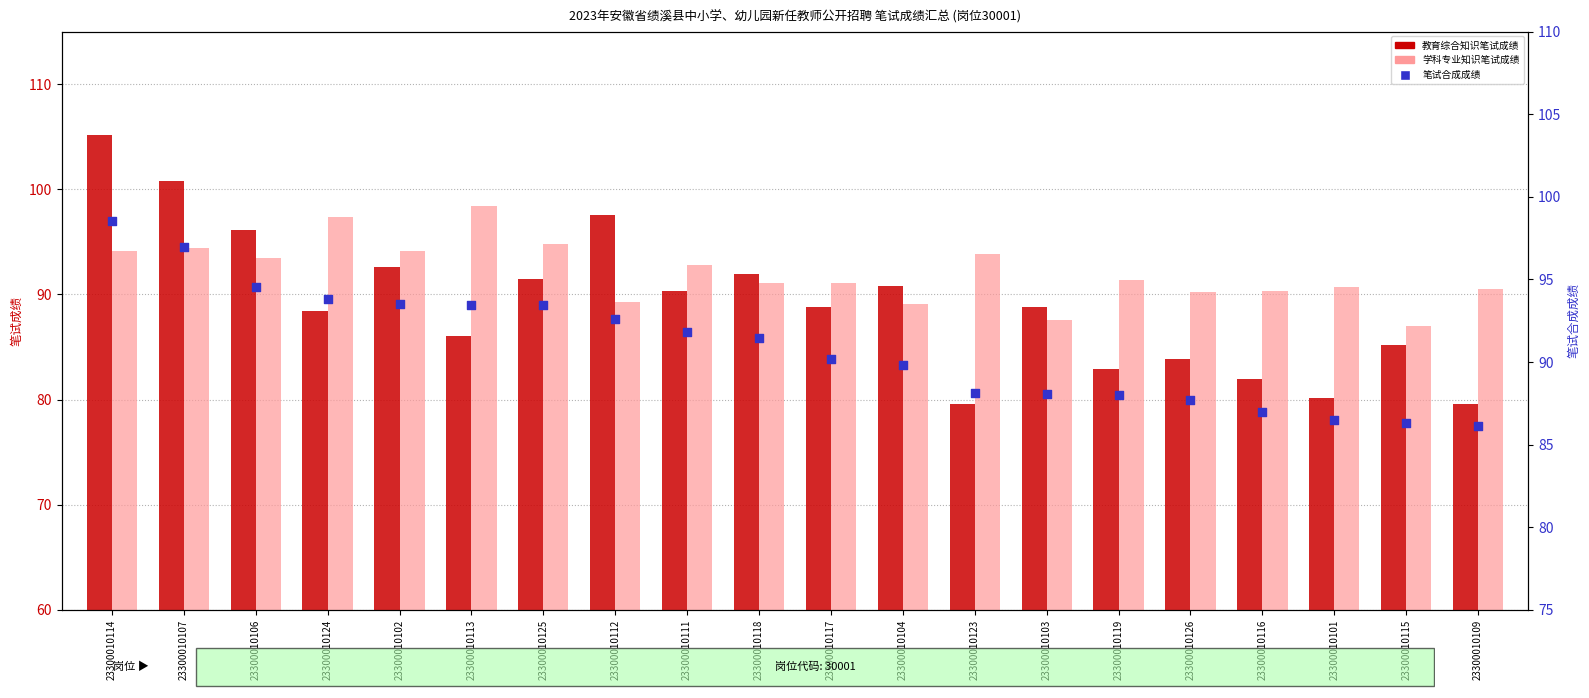

Which series reaches the maximum Y coordinate?

教育综合知识笔试成绩